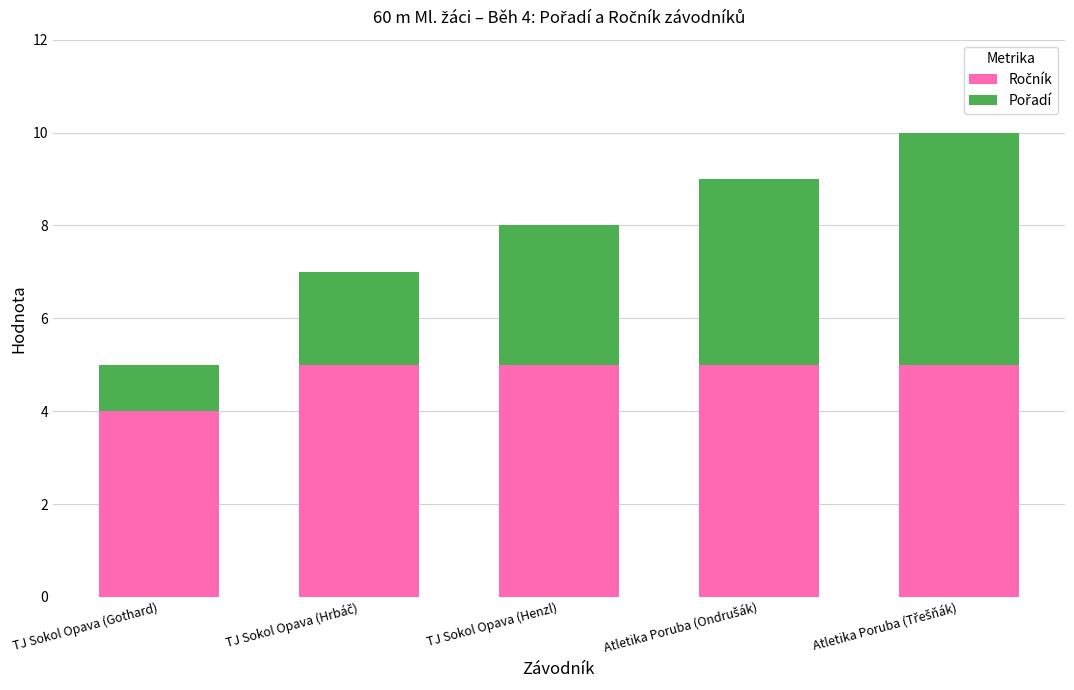

Does the chart contain any negative values?

No